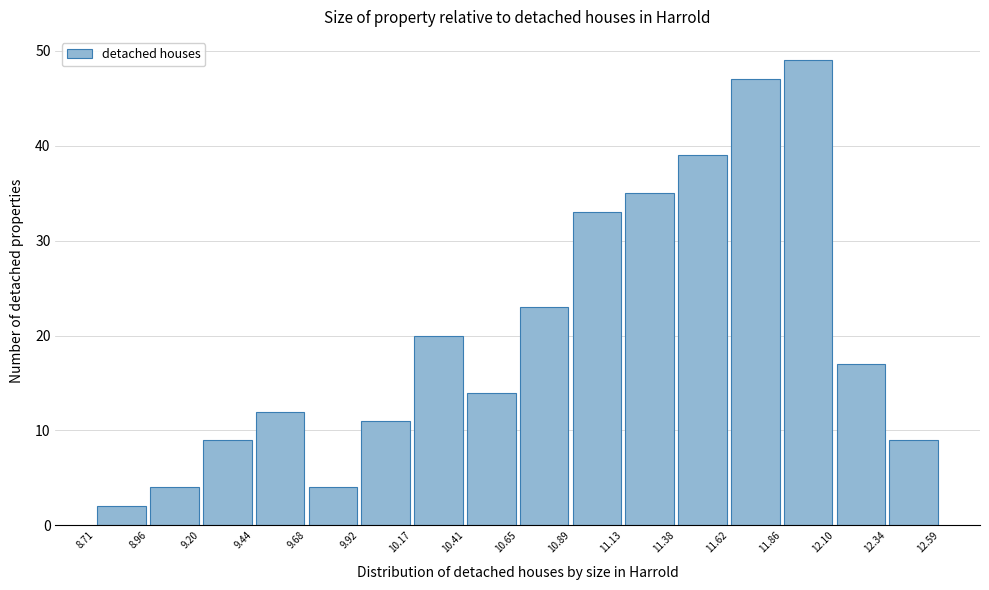

Over which range of the x-axis is the bar tallest?

11.86 to 12.10